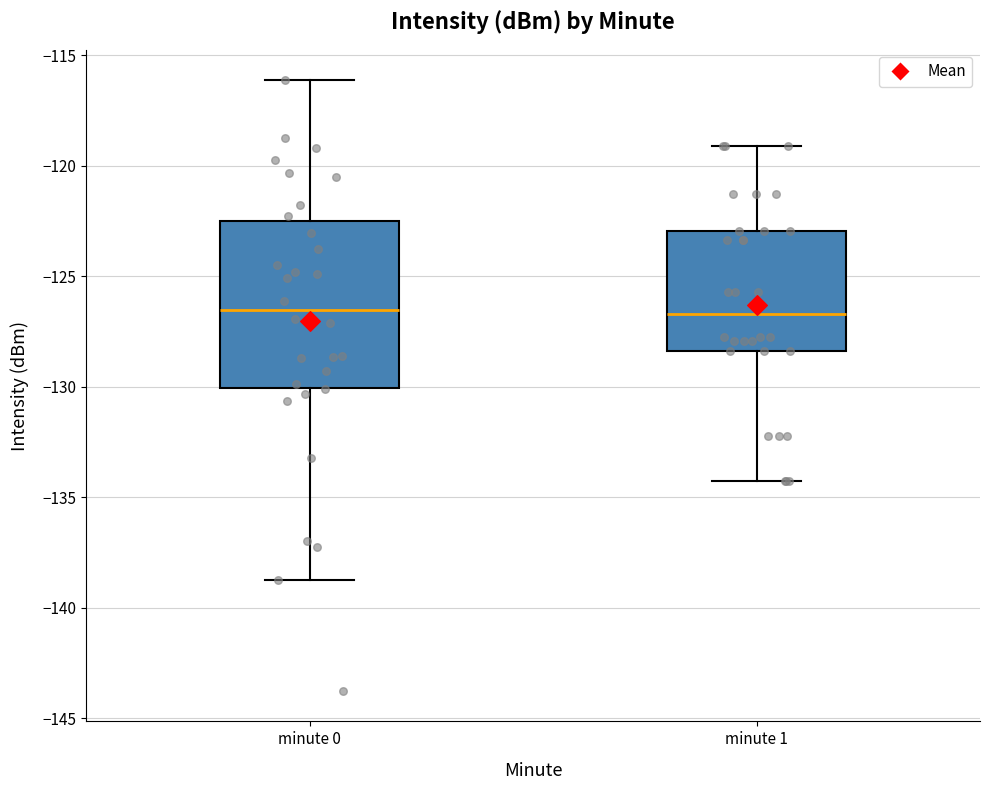

Reading left to right, transcribe this box plot: for each box, give where its median line is, the range the box spans, and where its two whiskers end, as read against the y-axis. The values are not printed on the chart, so give them approximately, as read against the axis.

minute 0: median -126.5, box -130.0 to -122.5, whiskers -139.0 to -116.0
minute 1: median -126.5, box -128.5 to -123.0, whiskers -134.5 to -119.0